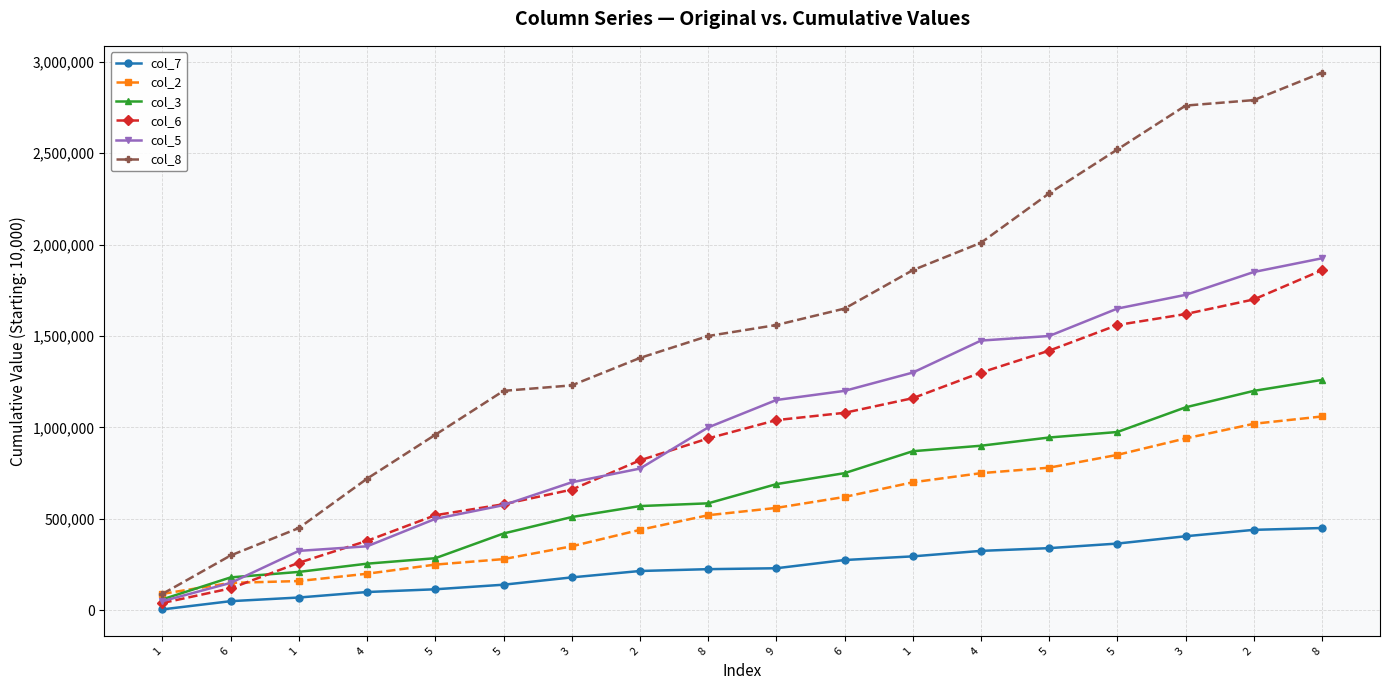

What are all the series names shown in the legend?

col_7, col_2, col_3, col_6, col_5, col_8